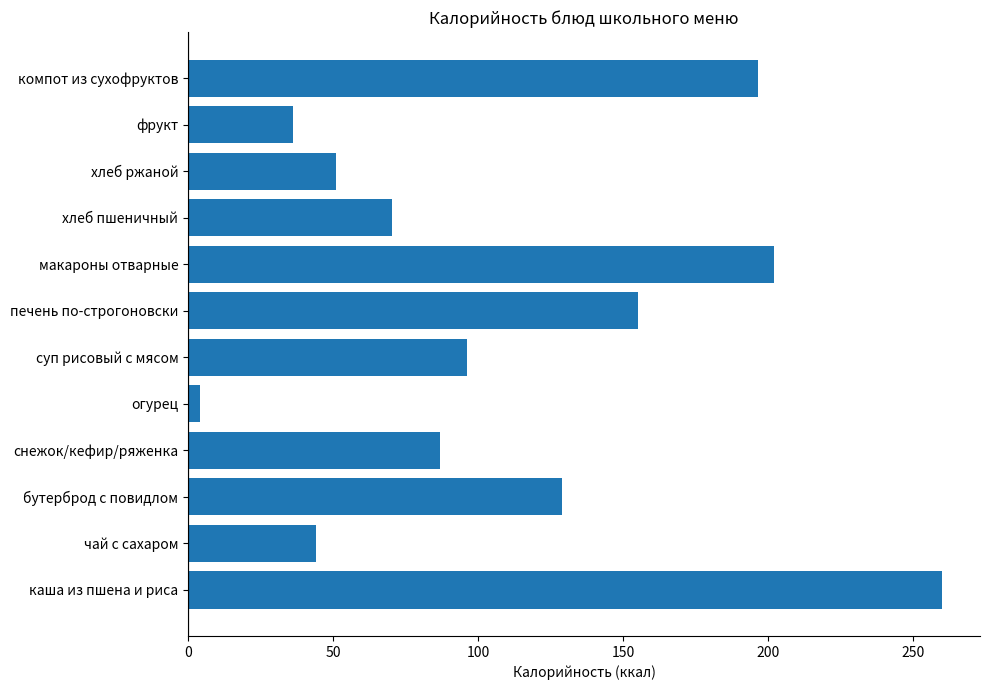

Which label corresponds to the smallest value in the chart?

огурец